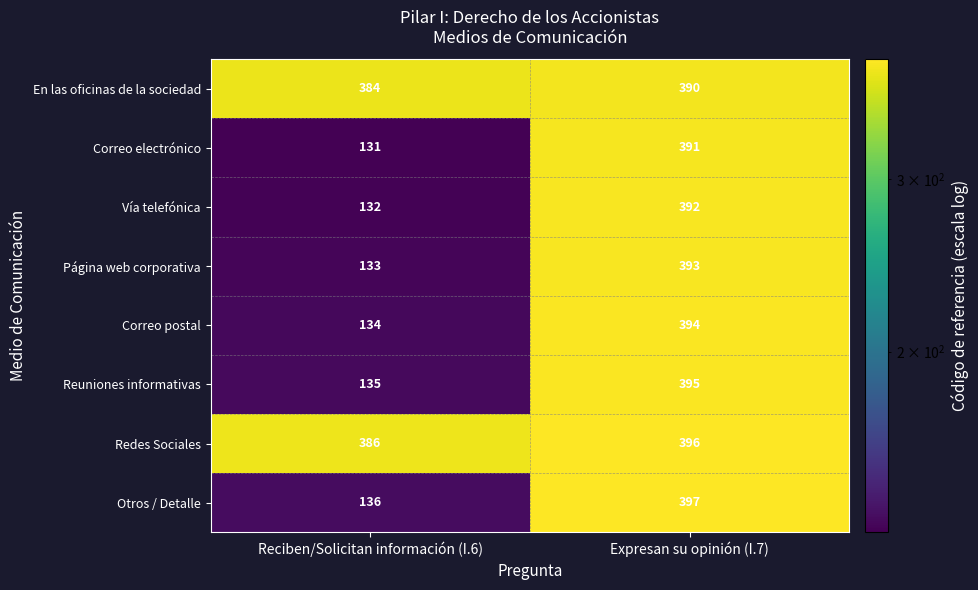

True or false: Redes Sociales has a value of 661 at Expresan su opinión (I.7).

False